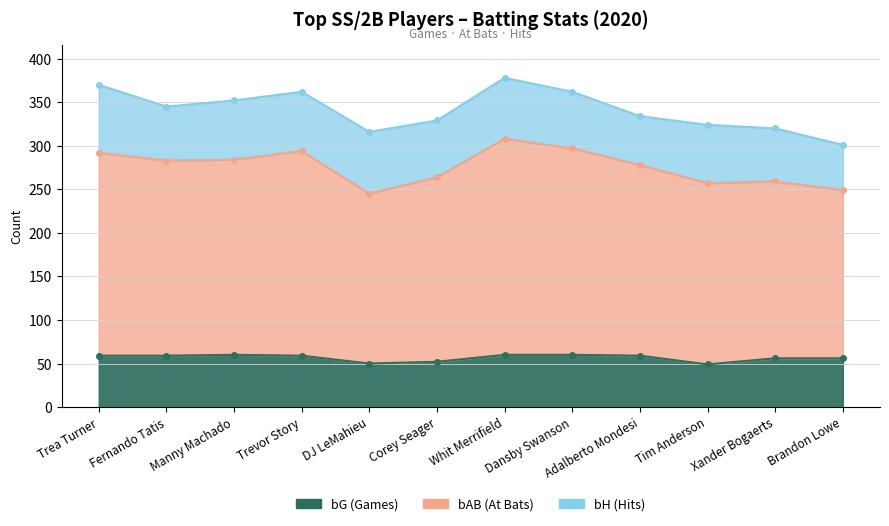

Which label corresponds to the smallest value in the chart?

Tim Anderson